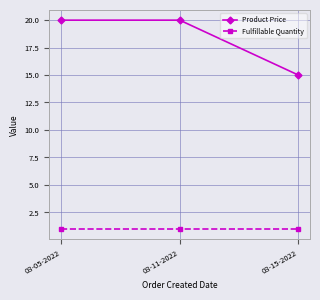

At how many categories does at least one series exceed 17?

2